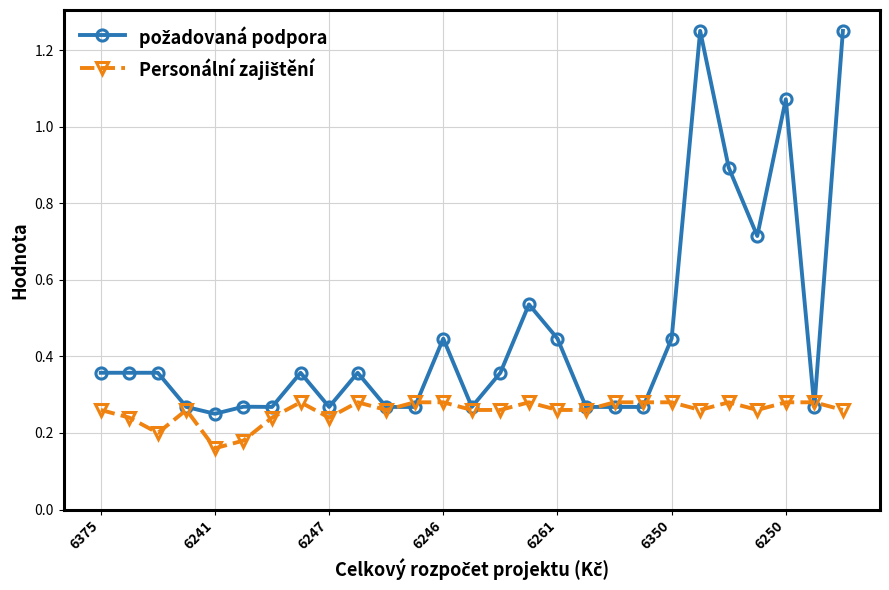

What is the difference between the maximum and minimum values in the požadovaná podpora series?

1.0